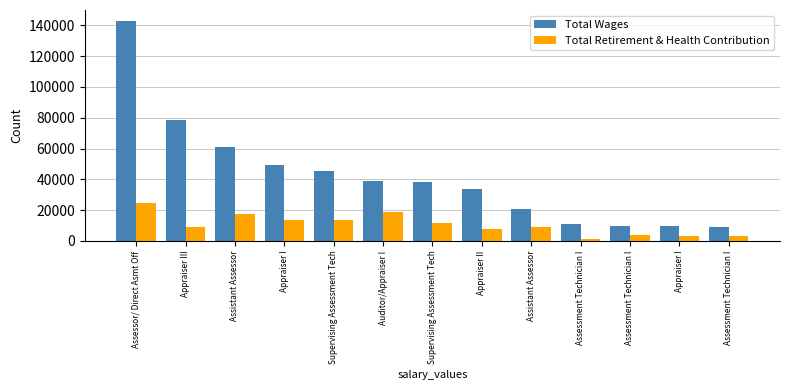

What is the label of the 9th bar from the left?

Assistant Assessor